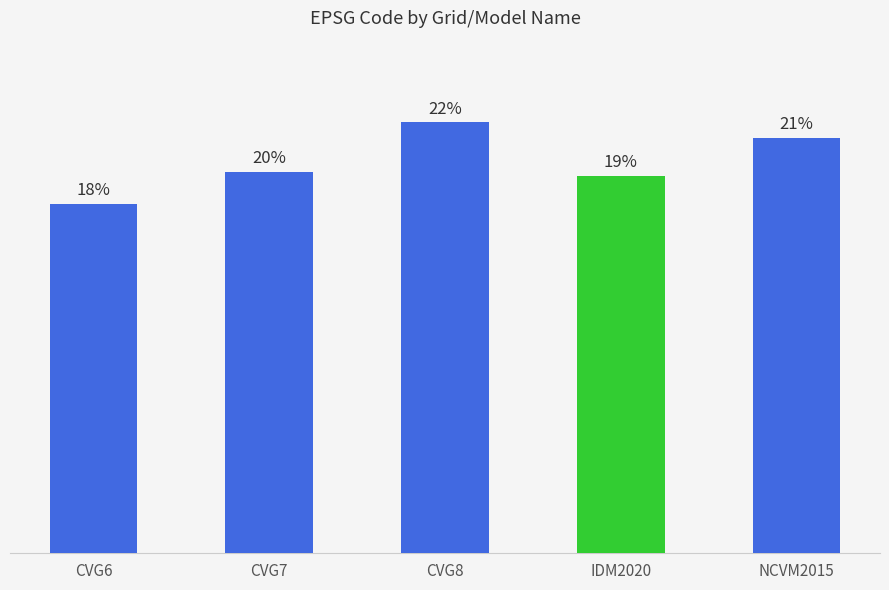

How many bars are there in total?

5